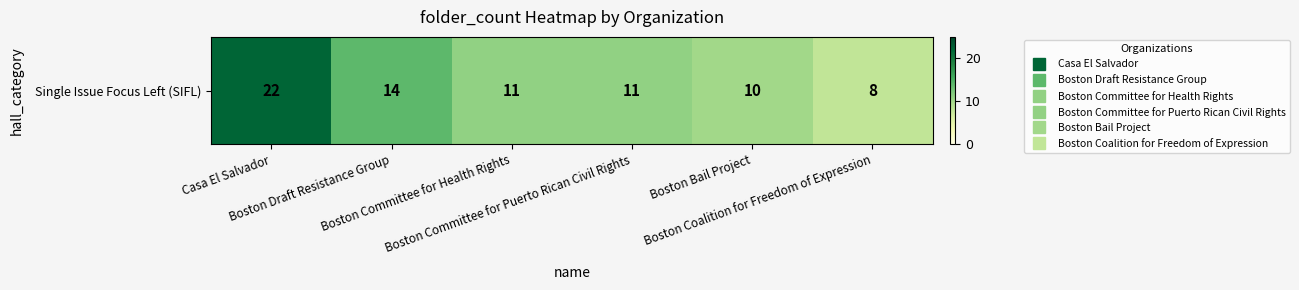

What is the smallest value displayed?

8